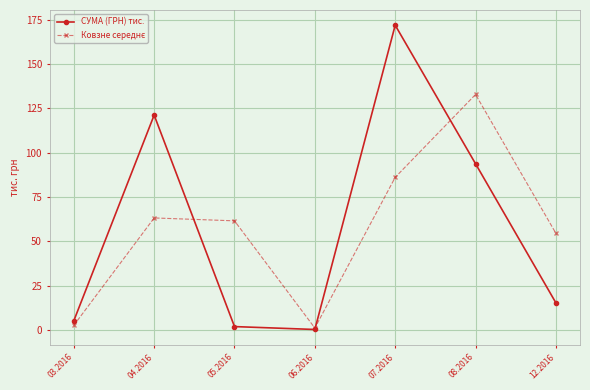

How many interior local peaks does the СУМА (ГРН) тис. series have?

2